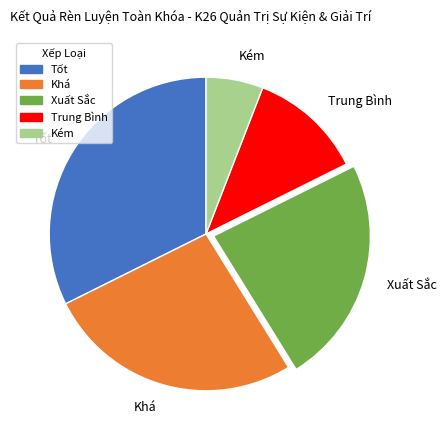

Which category has the smallest portion of the pie?

Kém